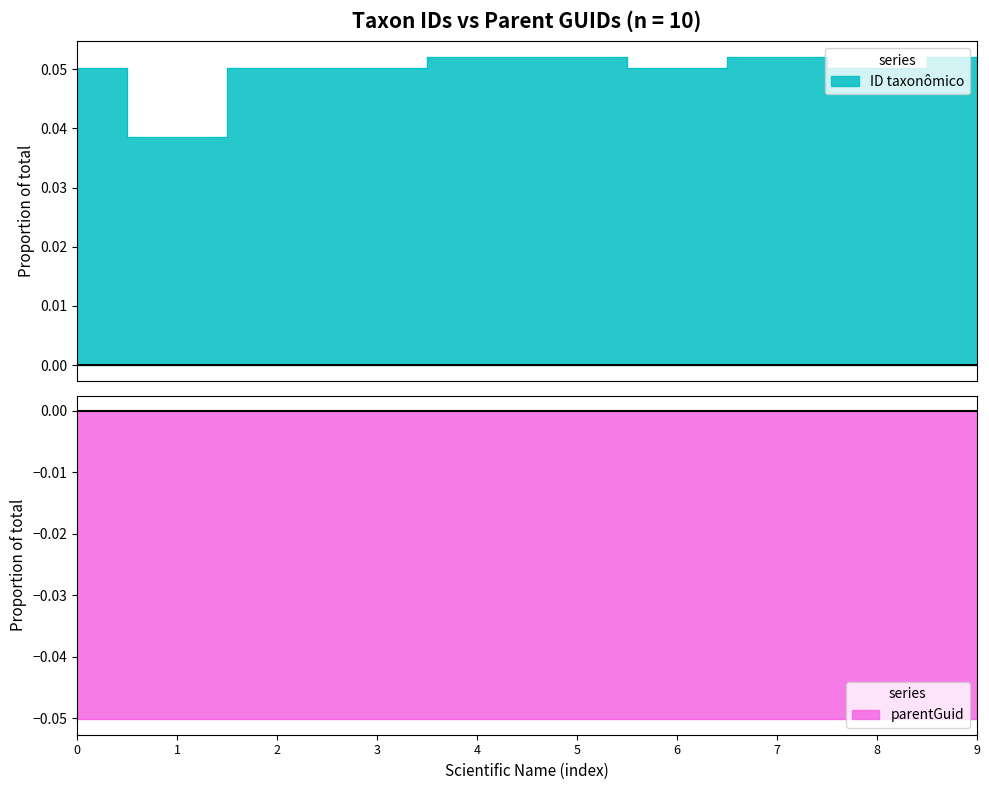

Reading left to right, list all the values displayed in this chart.

ID taxonômico: 0.1	0.0	0.1	0.1	0.1	0.1	0.1	0.1	0.1	0.1
parentGuid: -0.1	-0.1	-0.1	-0.1	-0.1	-0.1	-0.1	-0.1	-0.1	-0.1